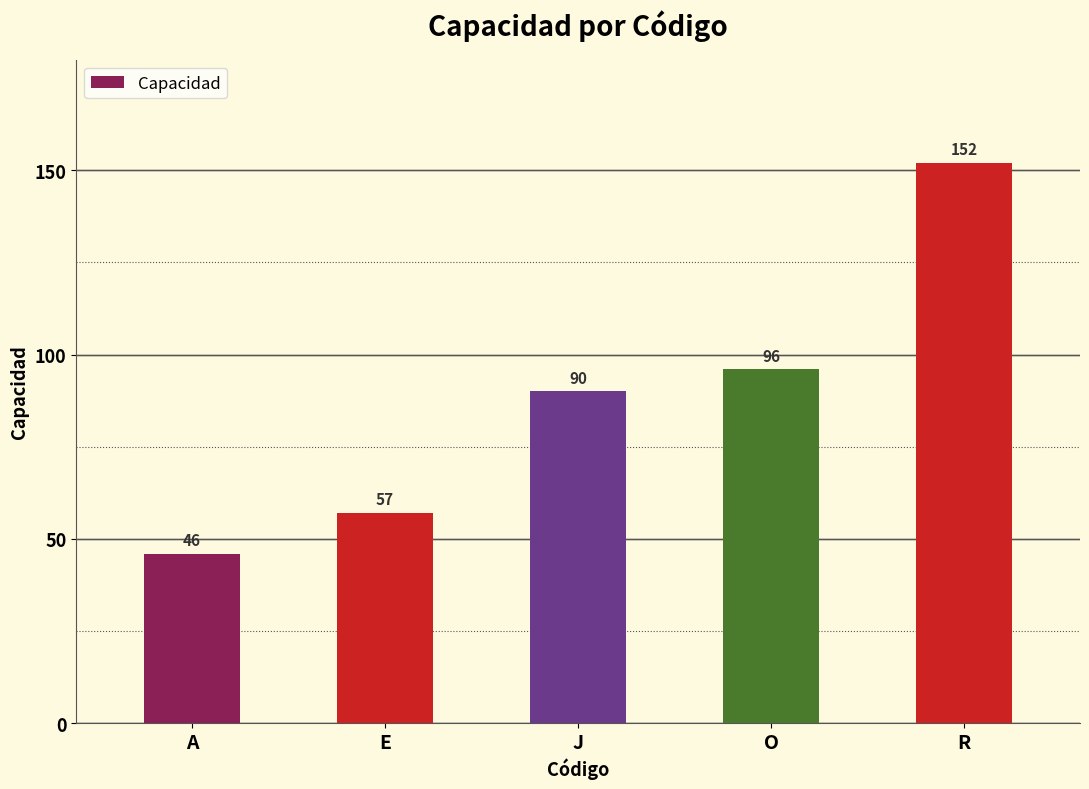

What is the label of the 5th bar from the left?

R